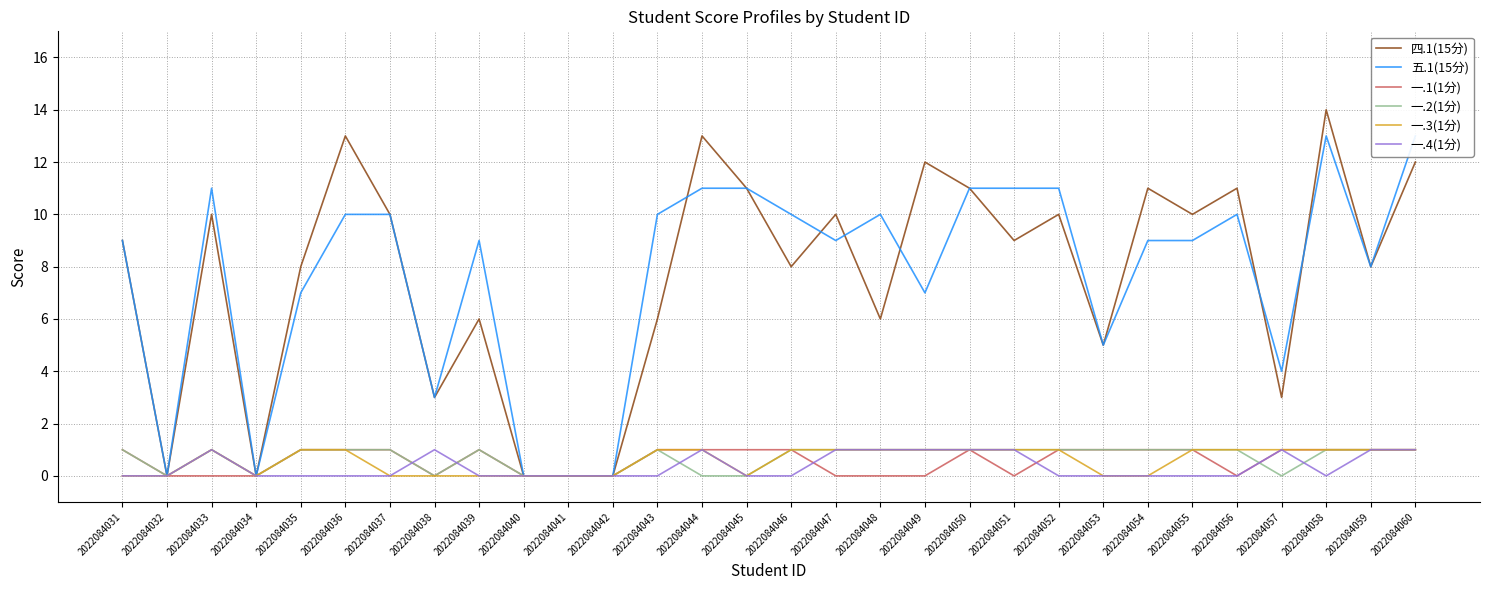

Which category has the highest value in the 一.3(1分) series?

2022084033